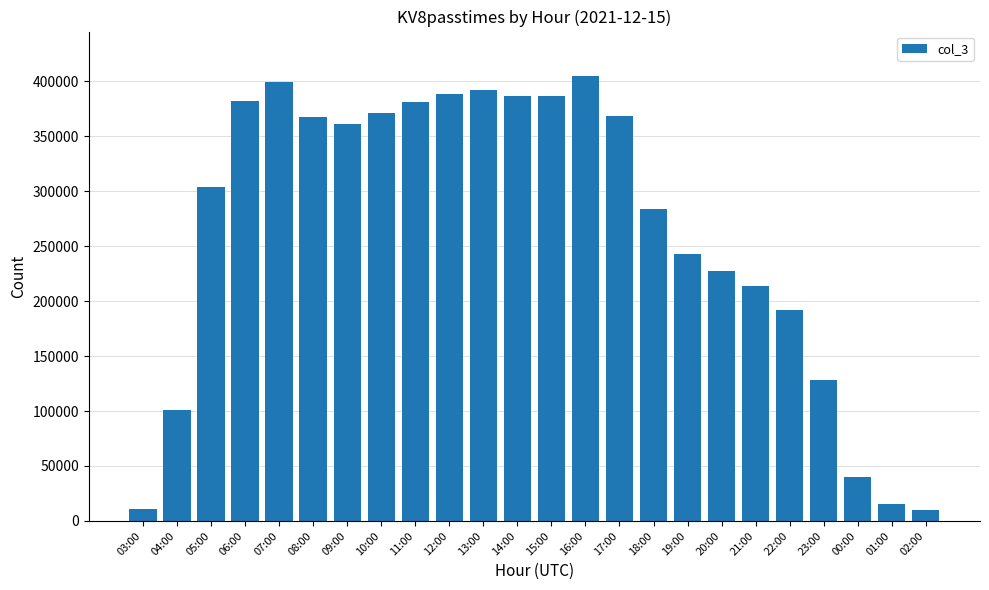

What is the difference between the maximum and minimum values?

395045